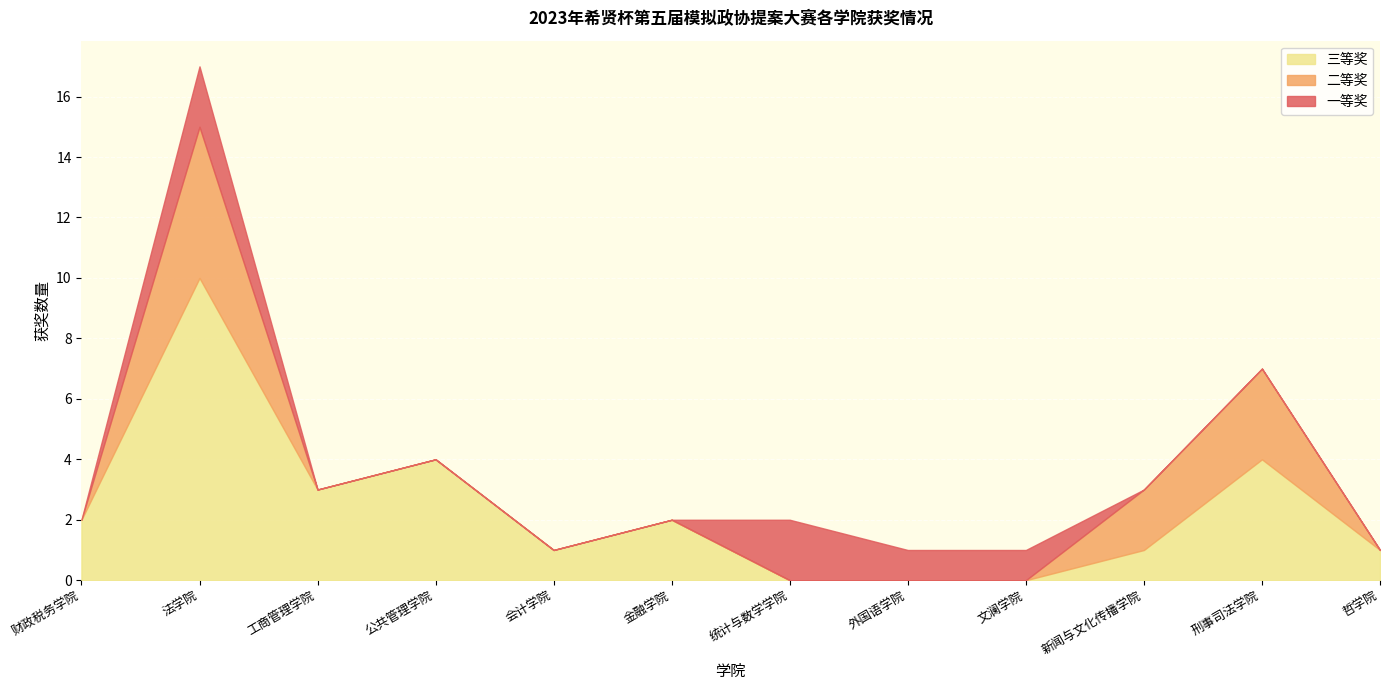

What is the total value across all series at 刑事司法学院?

7